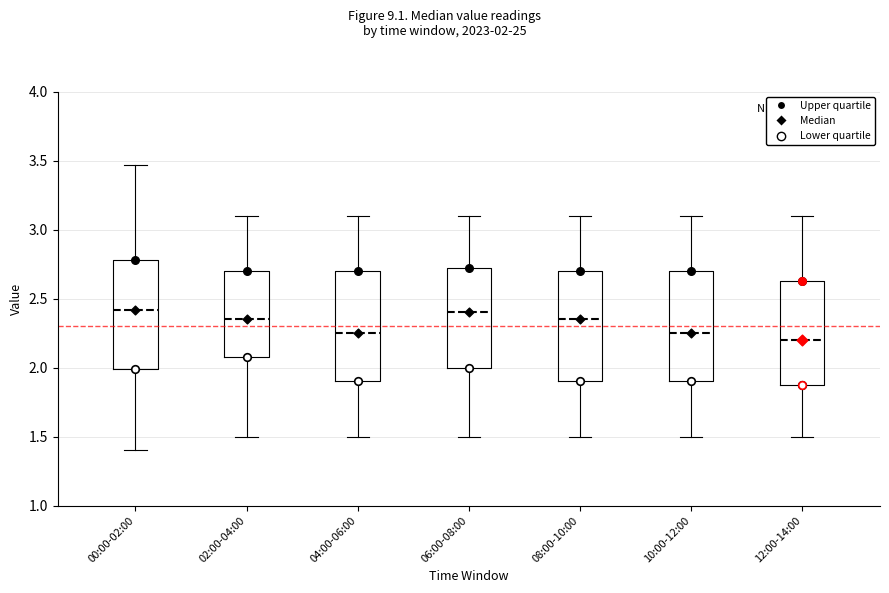

Reading left to right, transcribe this box plot: for each box, give where its median line is, the range the box spans, and where its two whiskers end, as read against the y-axis. The values are not printed on the chart, so give them approximately, as read against the axis.

00:00-02:00: median 2.40, box 2.00 to 2.80, whiskers 1.40 to 3.45
02:00-04:00: median 2.35, box 2.10 to 2.70, whiskers 1.50 to 3.10
04:00-06:00: median 2.25, box 1.90 to 2.70, whiskers 1.50 to 3.10
06:00-08:00: median 2.40, box 2.00 to 2.75, whiskers 1.50 to 3.10
08:00-10:00: median 2.35, box 1.90 to 2.70, whiskers 1.50 to 3.10
10:00-12:00: median 2.25, box 1.90 to 2.70, whiskers 1.50 to 3.10
12:00-14:00: median 2.20, box 1.90 to 2.65, whiskers 1.50 to 3.10